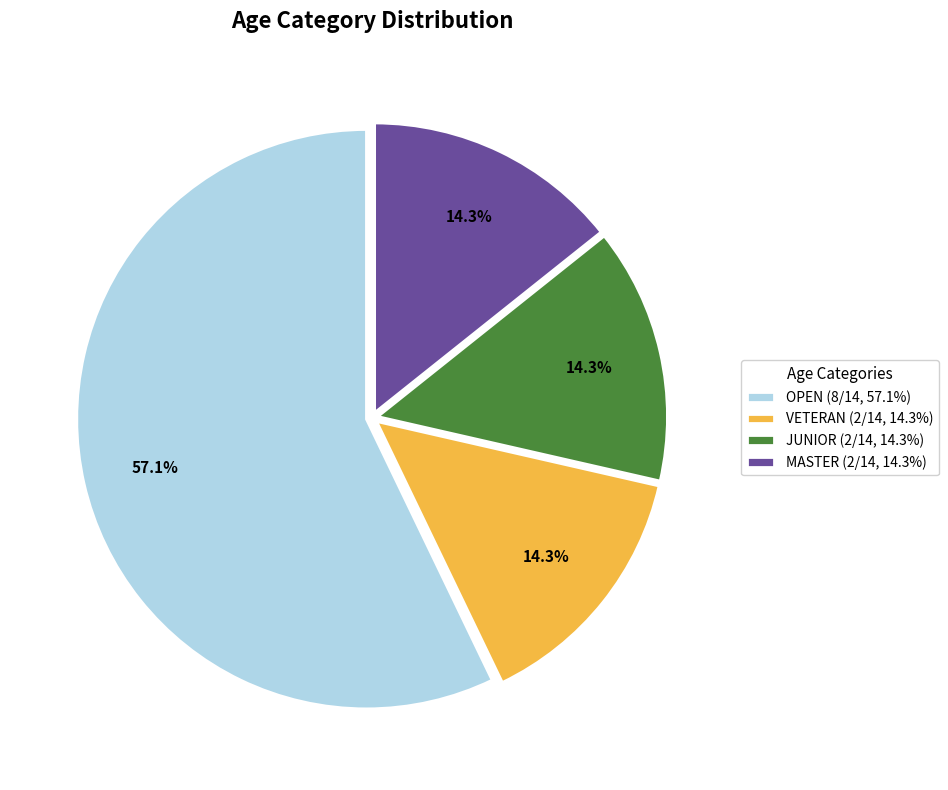

To the nearest percent, what percentage of the pie is OPEN?

57%